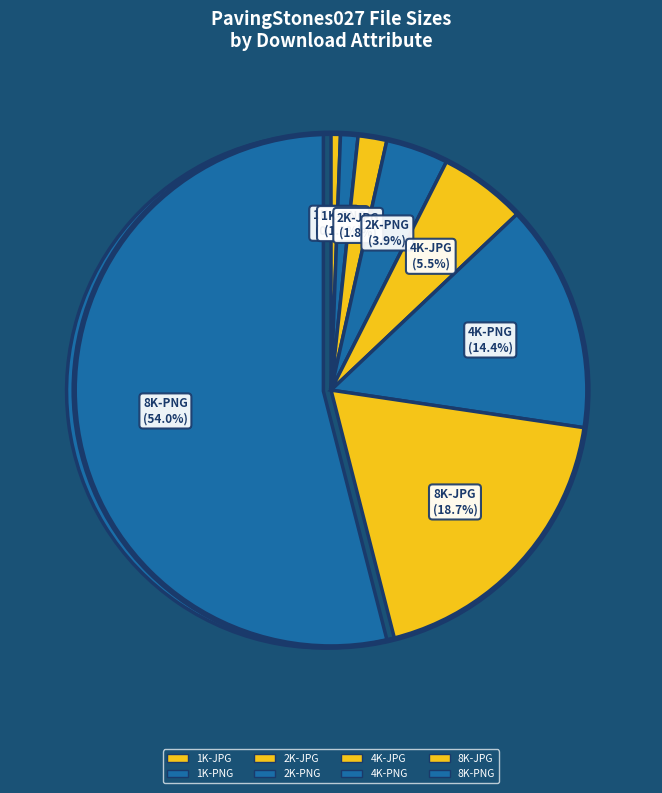

How many slices are in this pie chart?

8